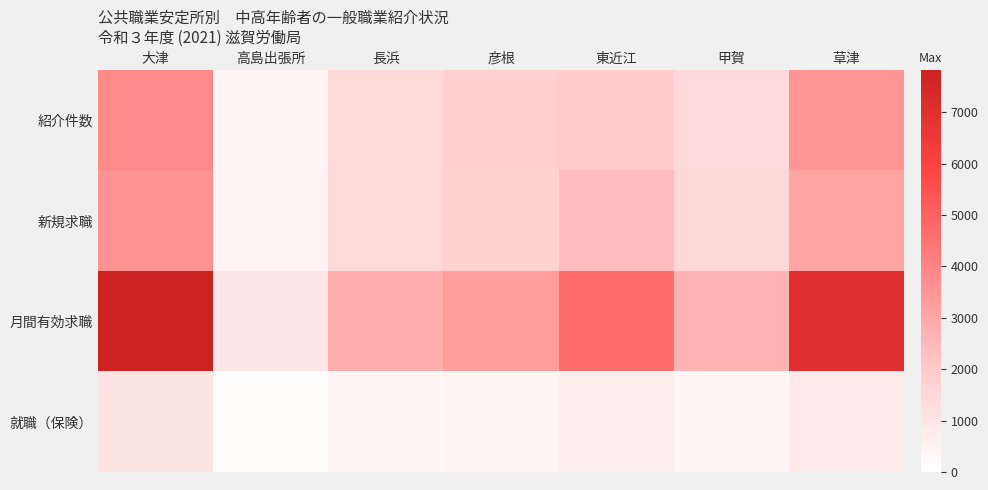

Reading right to left, what are all the values shown in this chart?

紹介件数: 草津=3523	甲賀=1459	東近江=1981	彦根=1820	長浜=1467	高島出張所=368	大津=3843
新規求職: 草津=3142	甲賀=1530	東近江=2395	彦根=1755	長浜=1493	高島出張所=494	大津=3584
月間有効求職: 草津=7011	甲賀=2669	東近江=4656	彦根=3310	長浜=2781	高島出張所=968	大津=7815
就職（保険）: 草津=845	甲賀=362	東近江=669	彦根=461	長浜=336	高島出張所=109	大津=1022